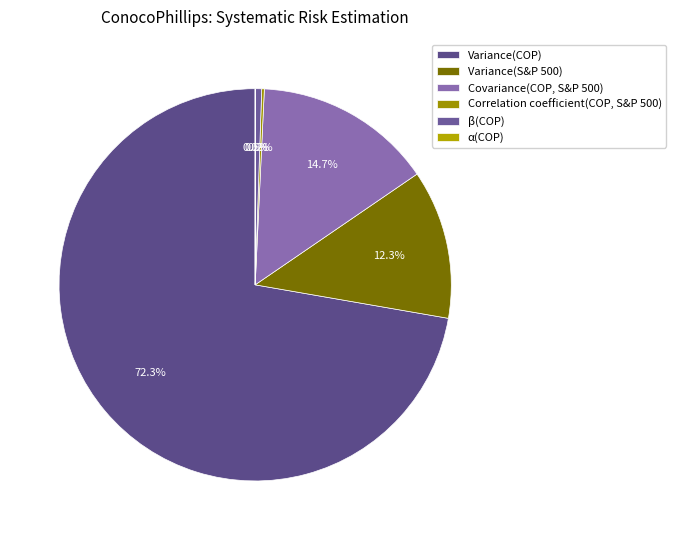

To the nearest percent, what portion does Variance(COP) represent?

72%